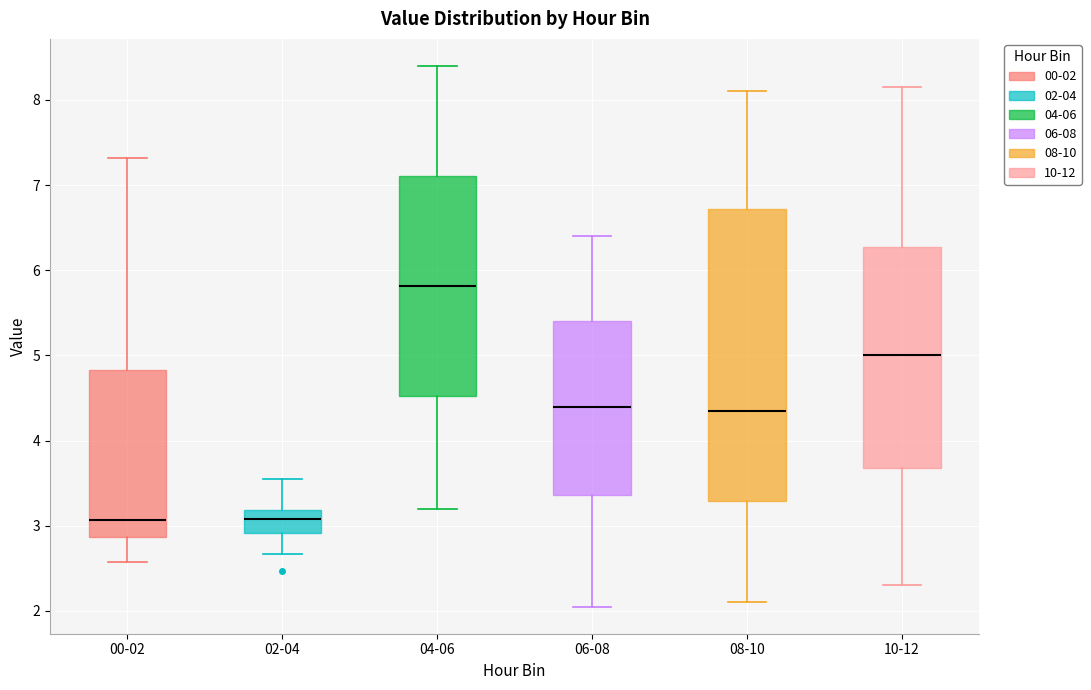

Reading left to right, read every box against the y-axis: the position of its median line, the range the box covers, and the ends of its whiskers. The values are not printed on the chart, so give them approximately, as read against the axis.

00-02: median 3.1, box 2.9 to 4.8, whiskers 2.6 to 7.3
02-04: median 3.1, box 2.9 to 3.2, whiskers 2.7 to 3.6
04-06: median 5.8, box 4.5 to 7.1, whiskers 3.2 to 8.4
06-08: median 4.4, box 3.4 to 5.4, whiskers 2.1 to 6.4
08-10: median 4.4, box 3.3 to 6.7, whiskers 2.1 to 8.1
10-12: median 5.0, box 3.7 to 6.3, whiskers 2.3 to 8.2